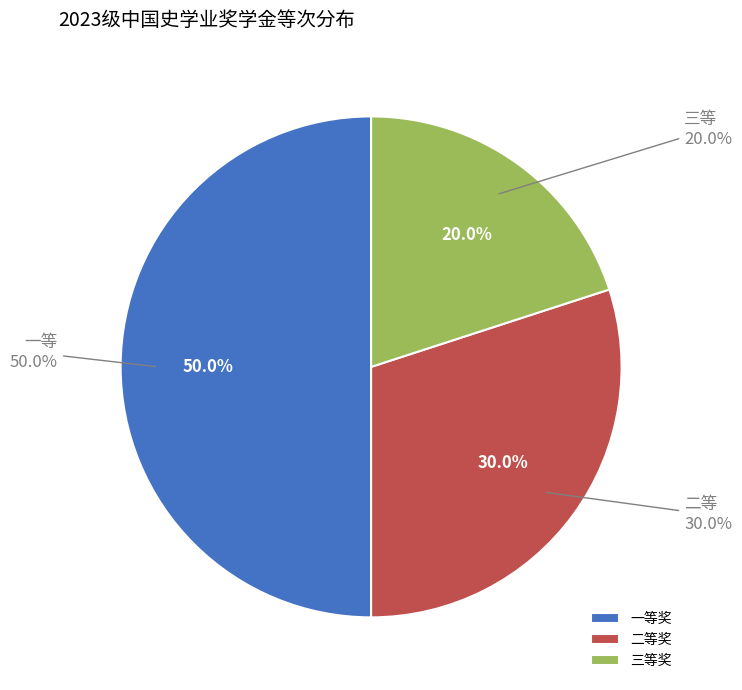

Approximately how many times larger is the value at 一等 compared to 三等?

2.5